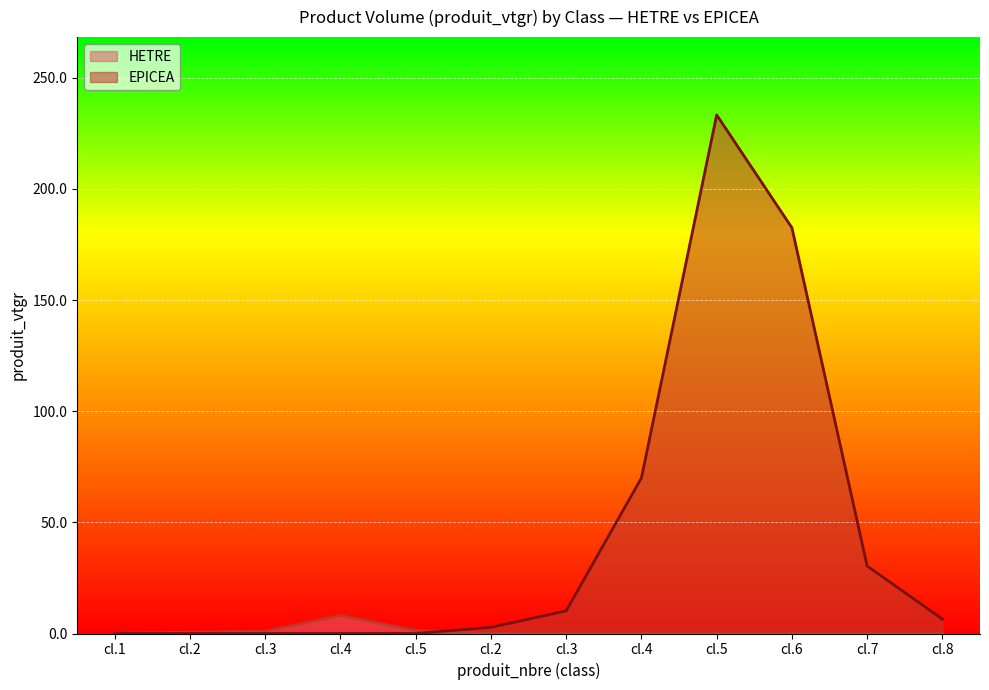

How many lines are shown in the chart?

2